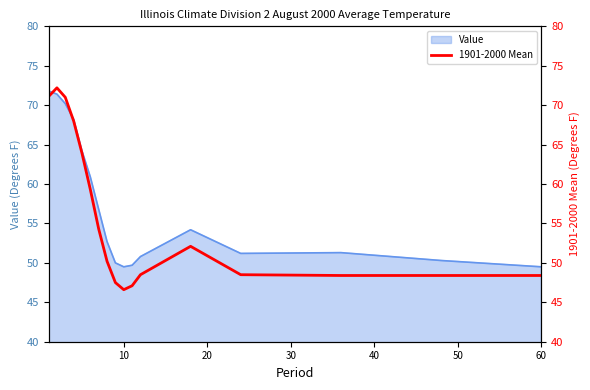

True or false: the data has more than 2 interior local peaks.

False